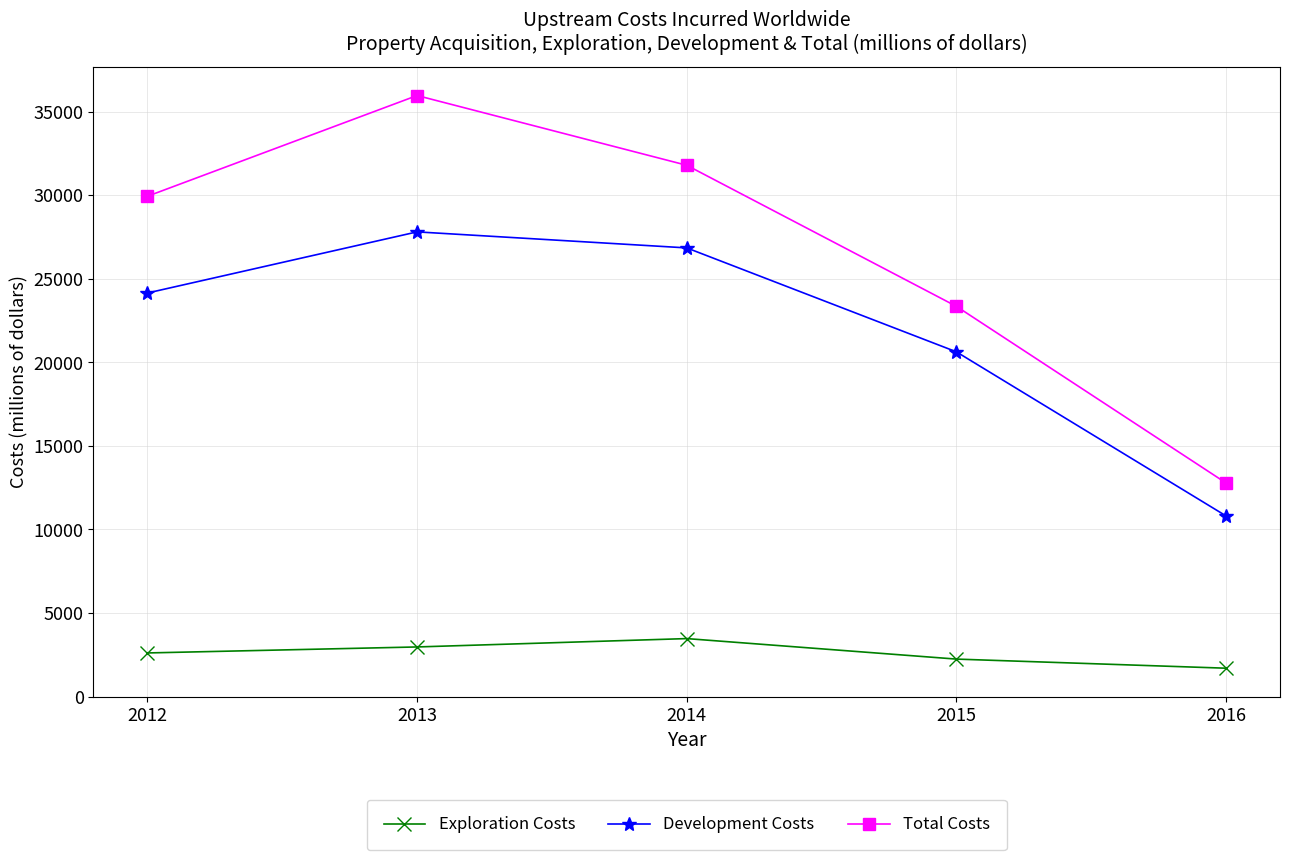

What value does the Development Costs series have at 2014?

26848